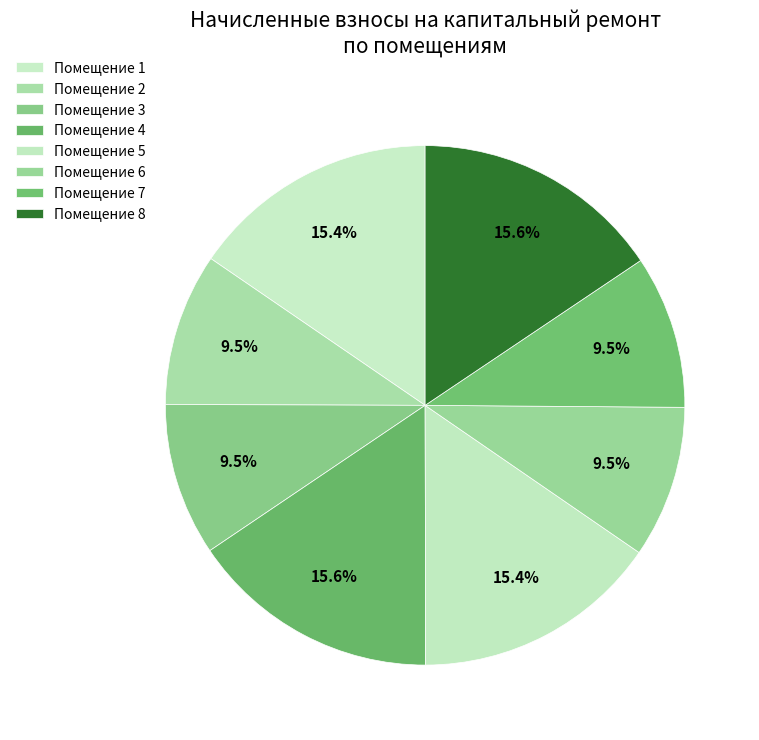

How many segments does this pie chart have?

8